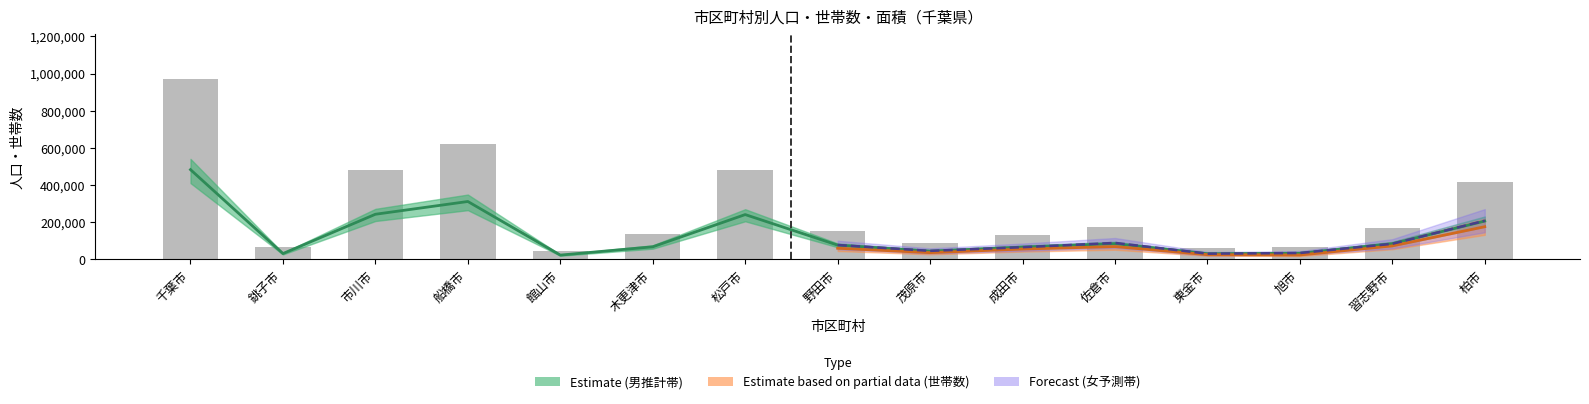

Rank the categories by value from highest to lowest.

千葉市, 船橋市, 松戸市, 市川市, 柏市, 佐倉市, 習志野市, 野田市, 木更津市, 成田市, 茂原市, 旭市, 銚子市, 東金市, 館山市